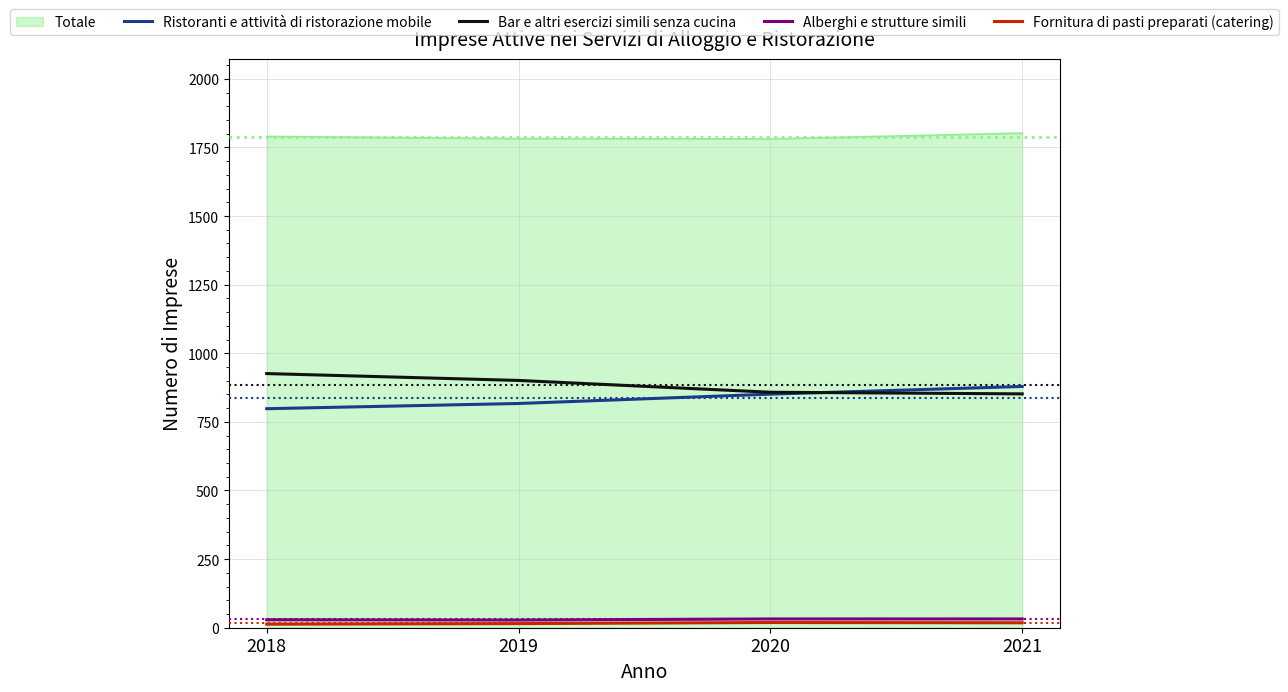

Which series has the largest total across all categories?

Totale